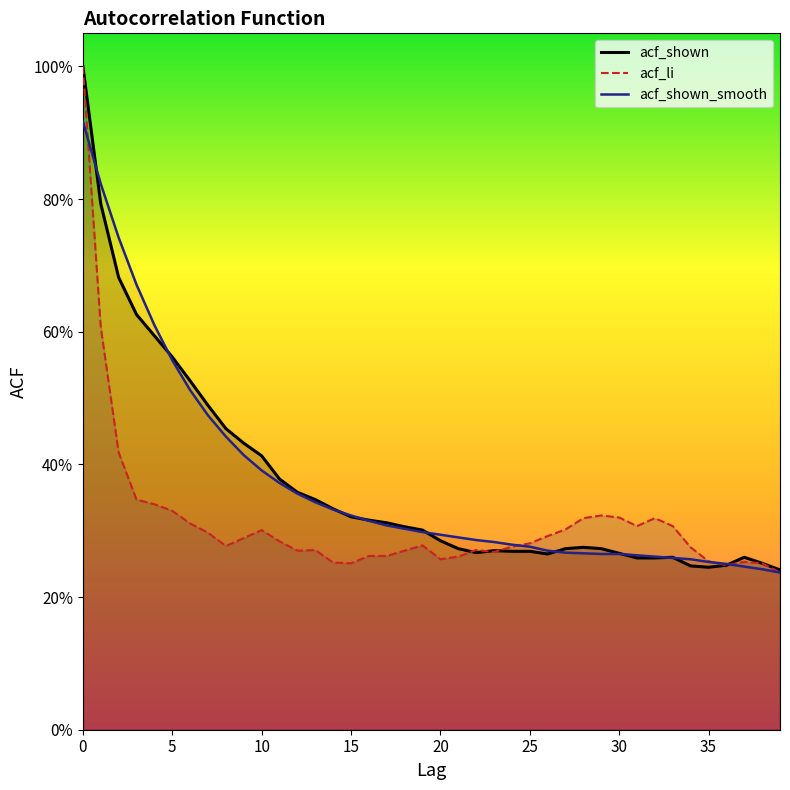

Where is the first local maximum for acf_li?

10